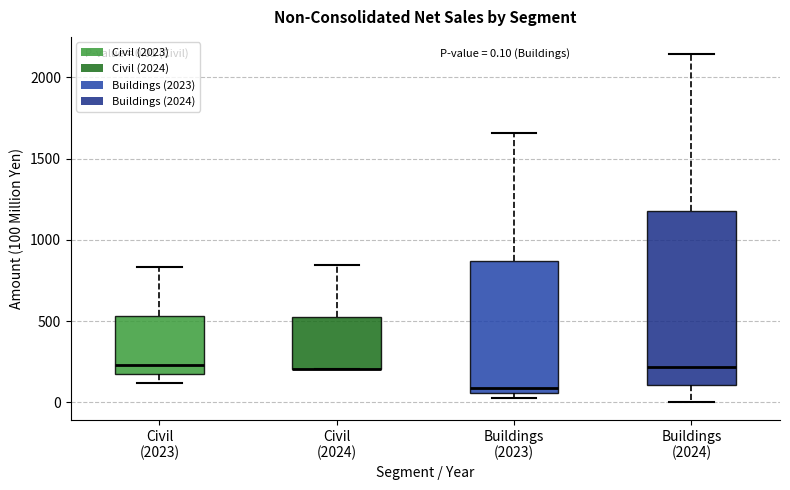

Which box is the tallest, from its lower edge to its upper edge?

Buildings (2024)